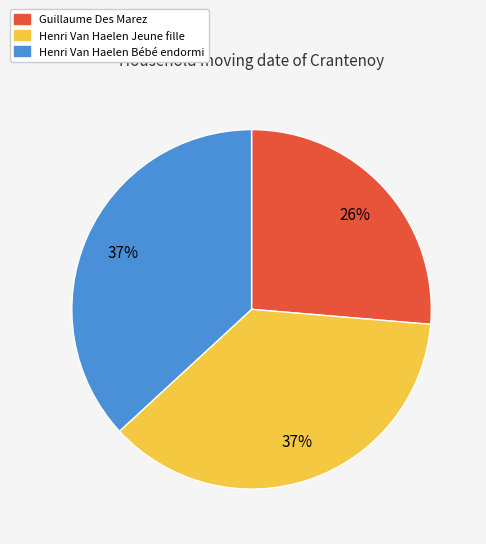

To the nearest percent, what percentage of the pie is Guillaume Des Marez?

26%